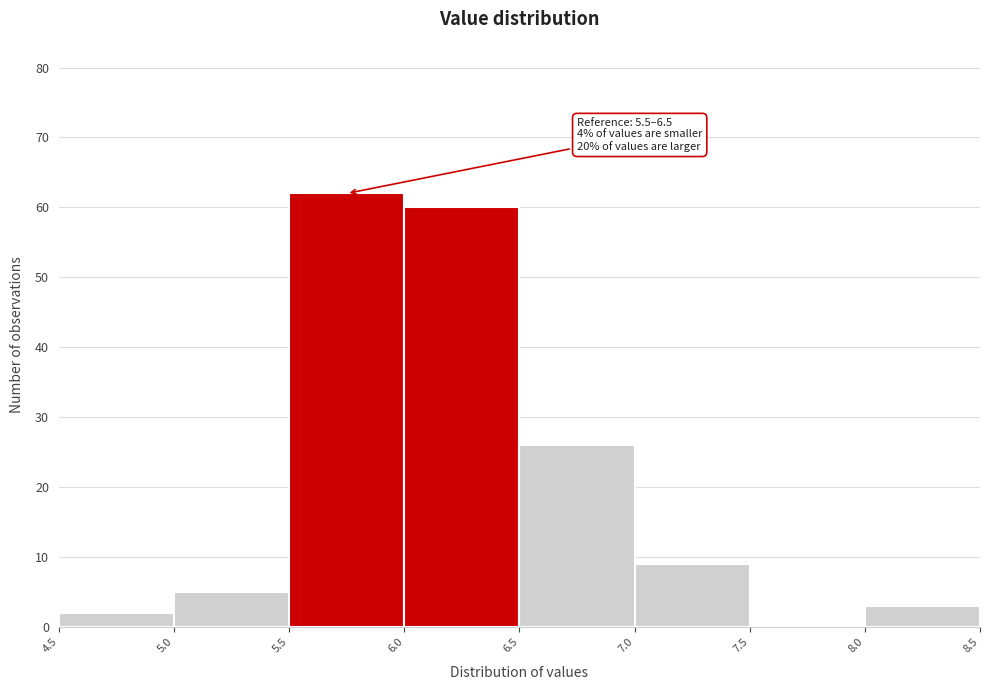

Over which range of the x-axis is the bar tallest?

5.5 to 6.0